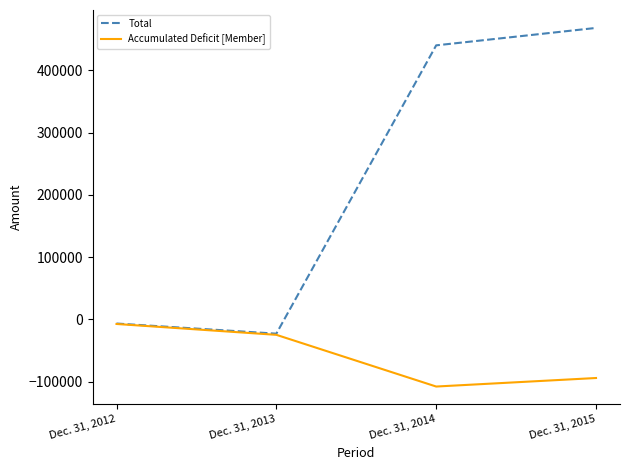

True or false: Accumulated Deficit [Member] has a value of -94109 at Dec. 31, 2015.

True